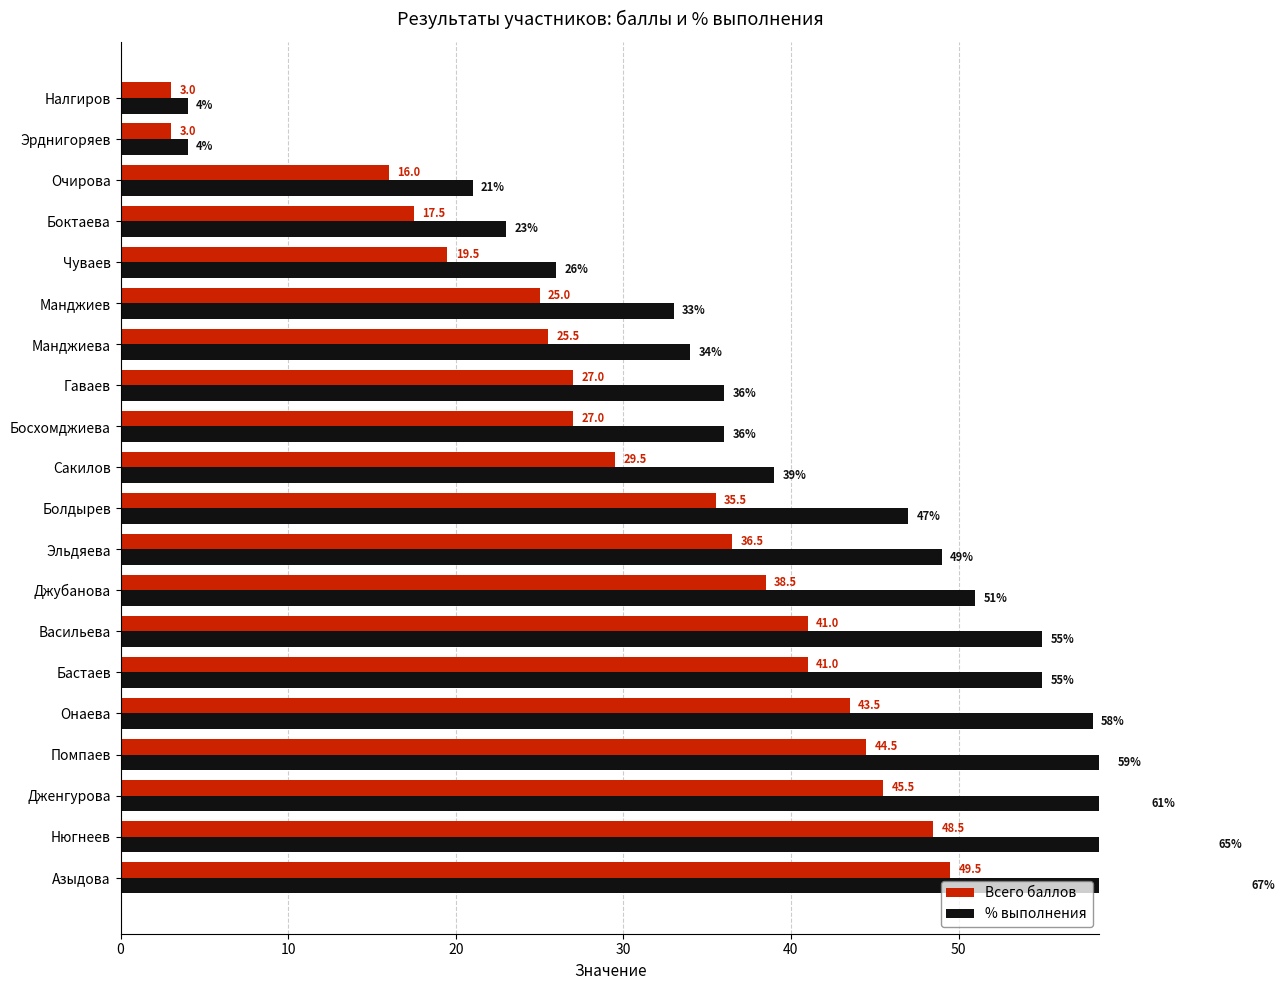

What is the difference between the maximum and minimum values in the % выполнения series?

63.0